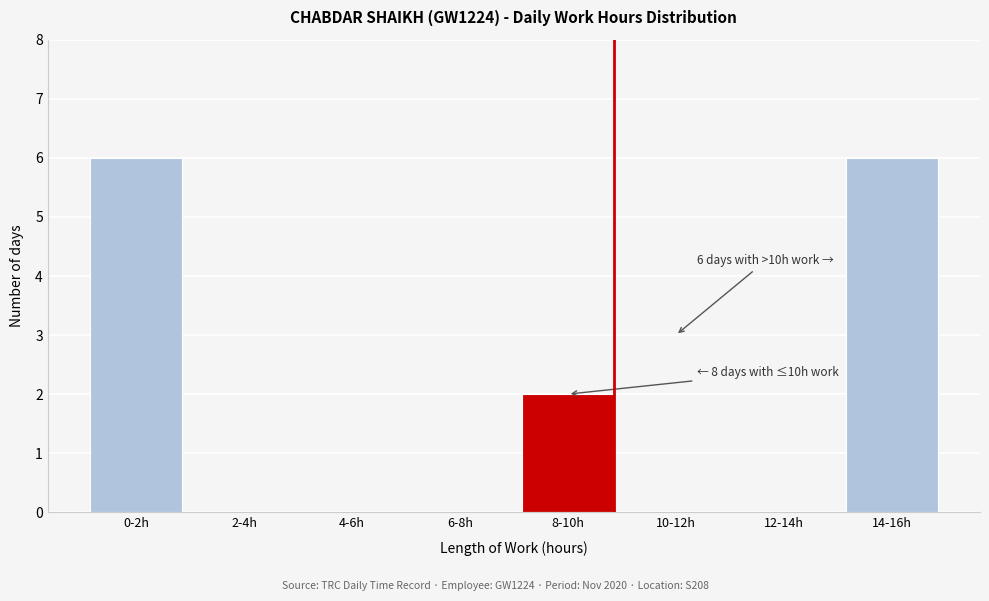

Reading left to right, list all the values displayed in this chart.

0-2h=6	2-4h=0	4-6h=0	6-8h=0	8-10h=2	10-12h=0	12-14h=0	14-16h=6